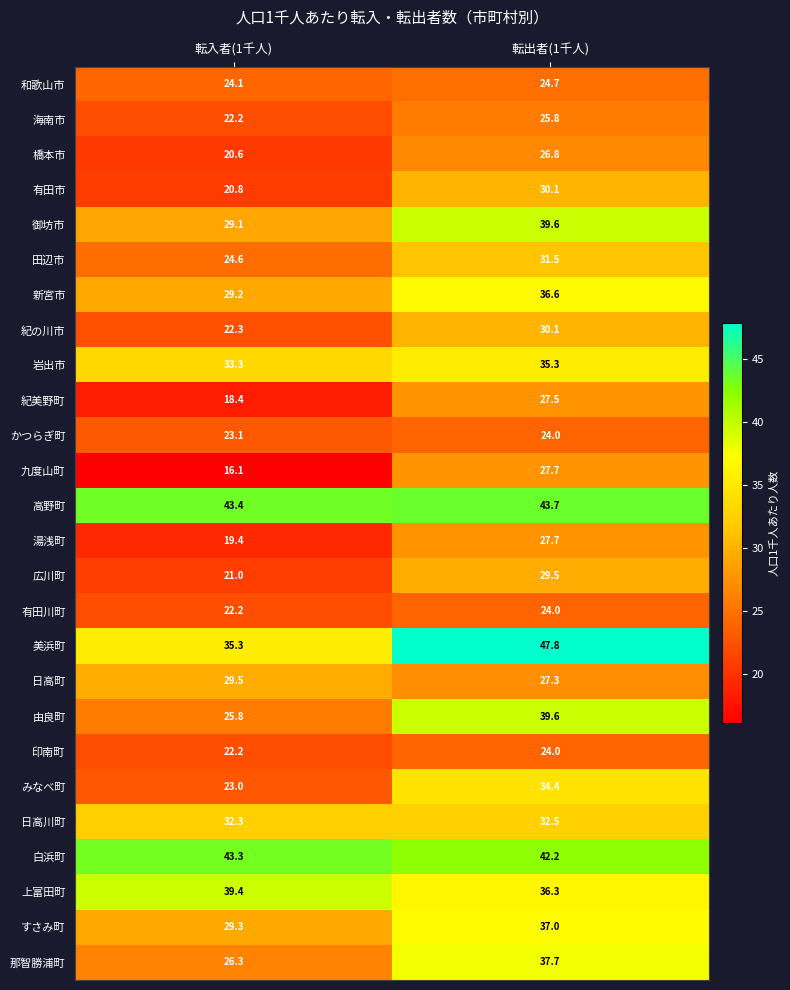

Rank the categories by 高野町 value from highest to lowest.

転出者(1千人), 転入者(1千人)